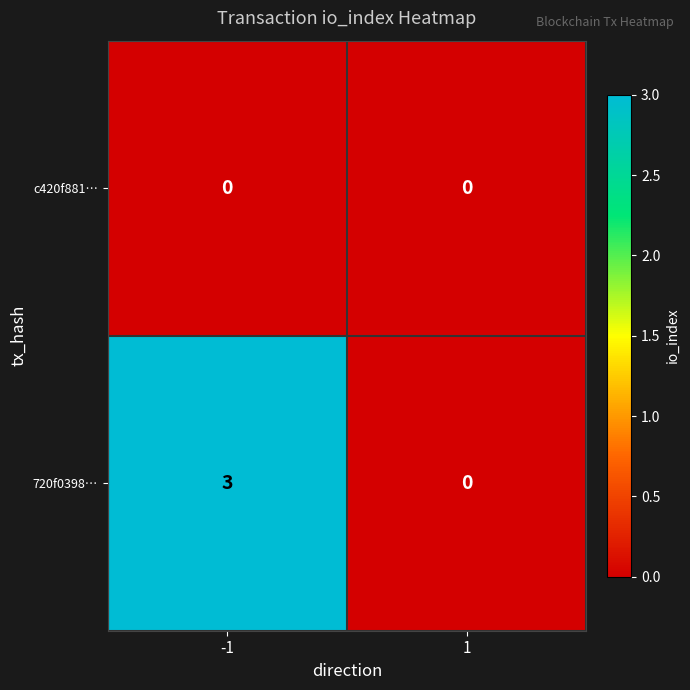

Which series has the widest spread of values?

720f0398…